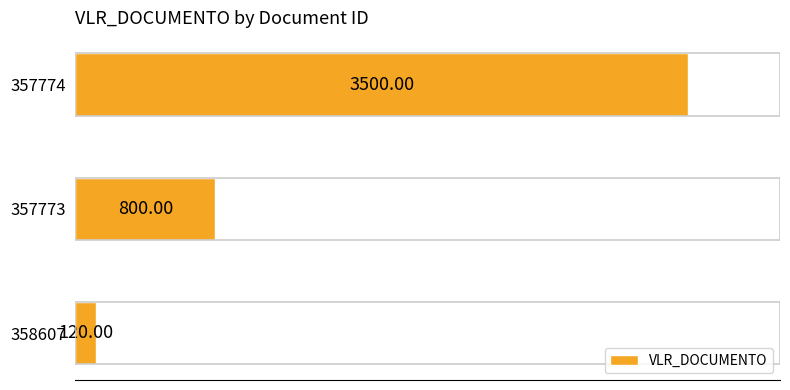

What is the difference between the values at 357773 and 358607?

680